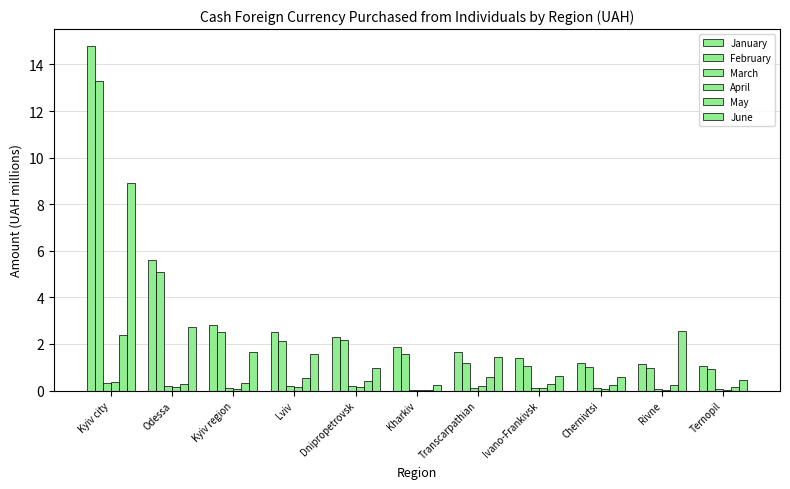

Which series has the widest spread of values?

January